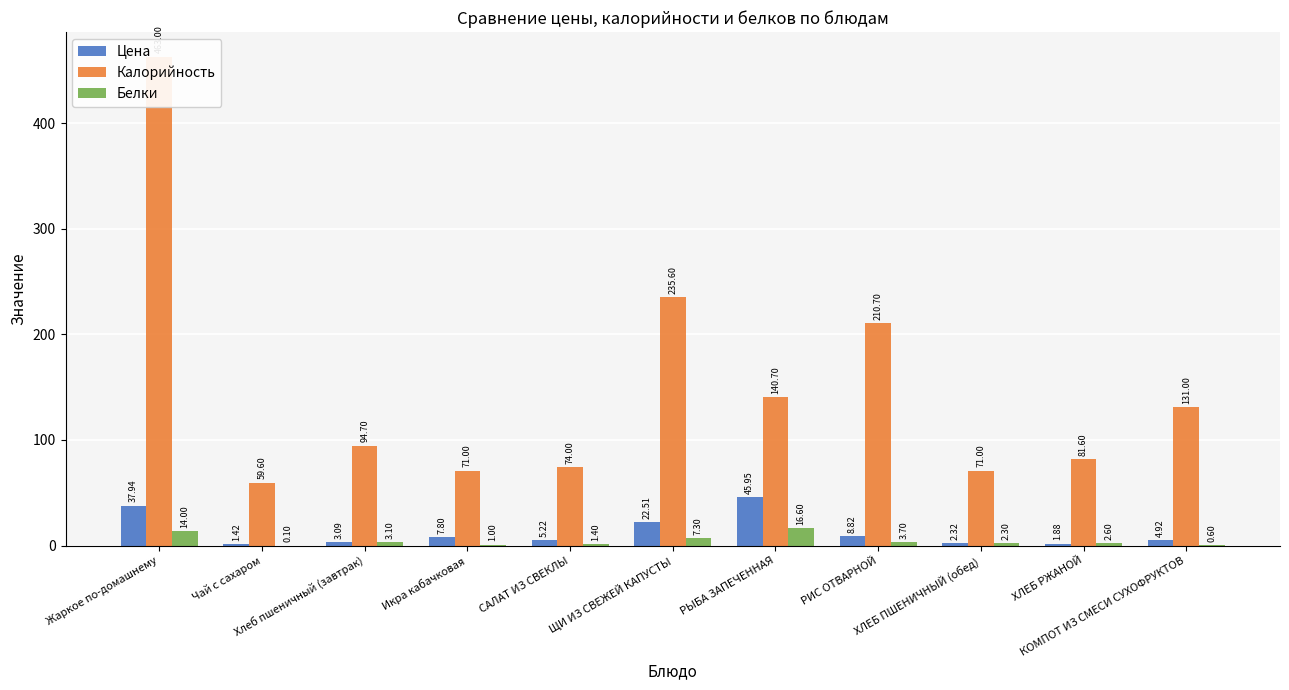

Which series has the widest spread of values?

Калорийность